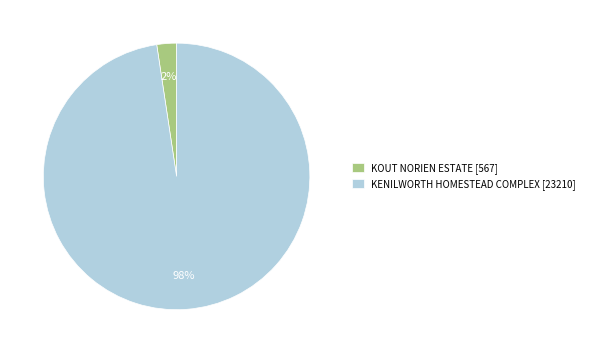

Do KOUT NORIEN ESTATE [567] and KENILWORTH HOMESTEAD COMPLEX [23210] together represent more than half of the pie?

Yes